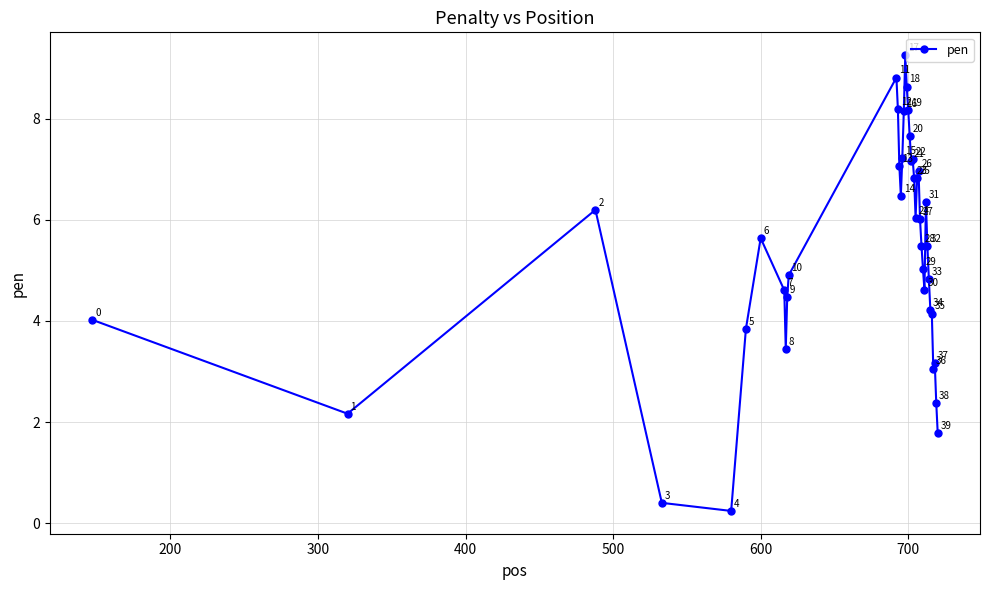

What is the maximum value shown in the chart?

9.3